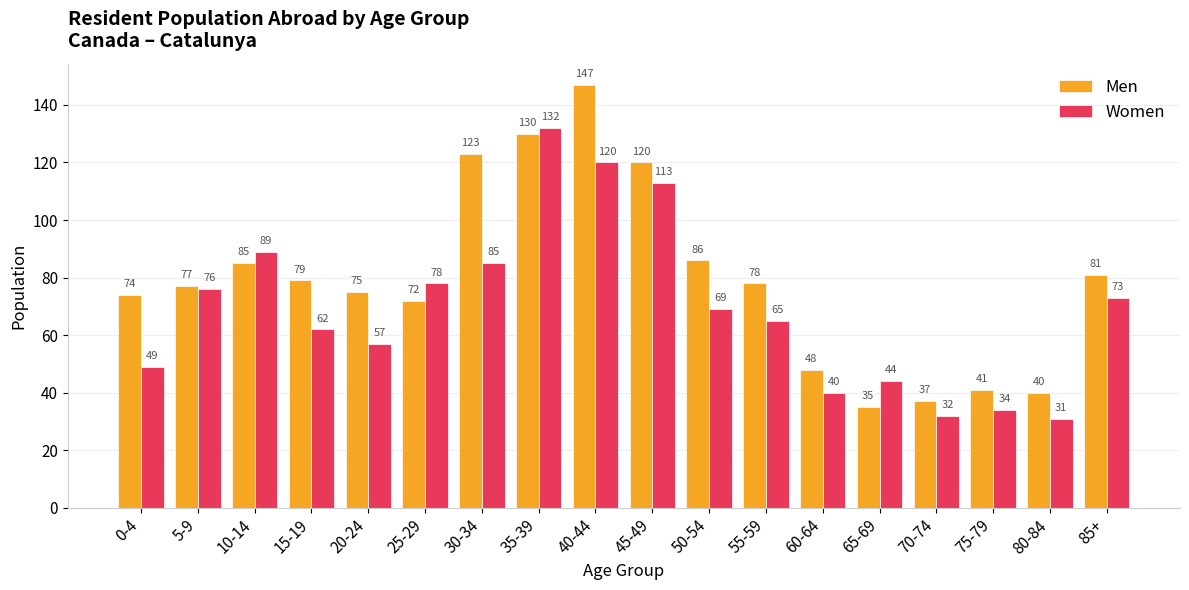

How many data points in Men are less than 78?

9